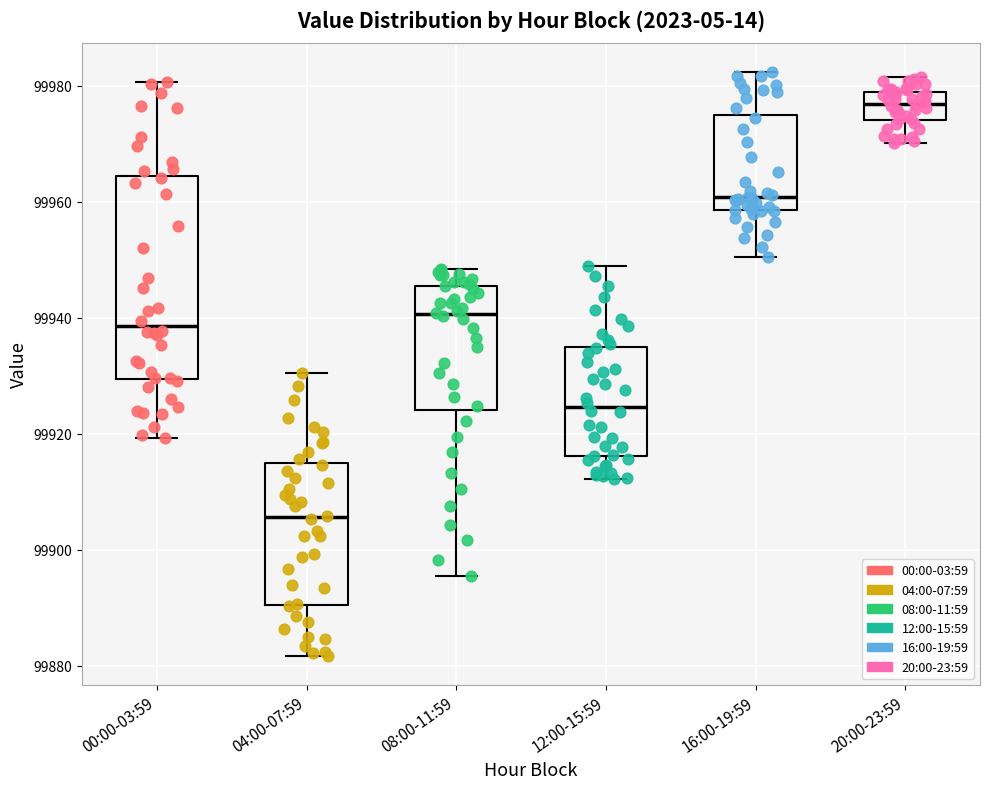

Where is the upper edge of the box for 00:00-03:59 on the y-axis? The values are not printed on the chart, so give them approximately, as read against the axis.

99964